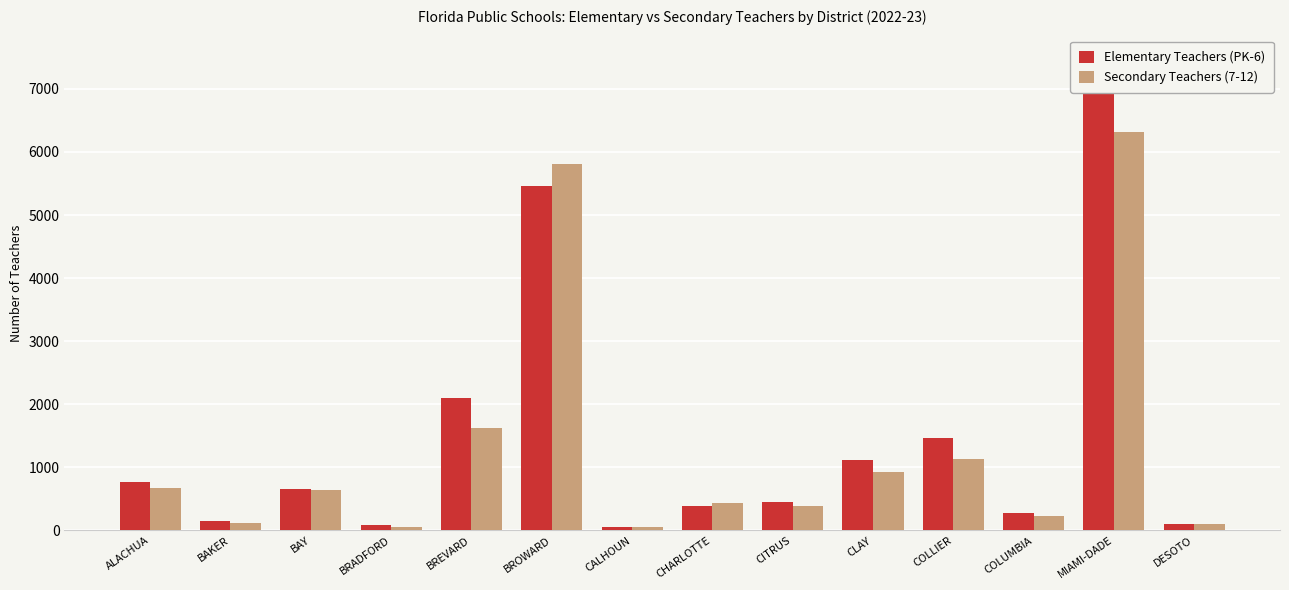

How many bars are there in total?

28